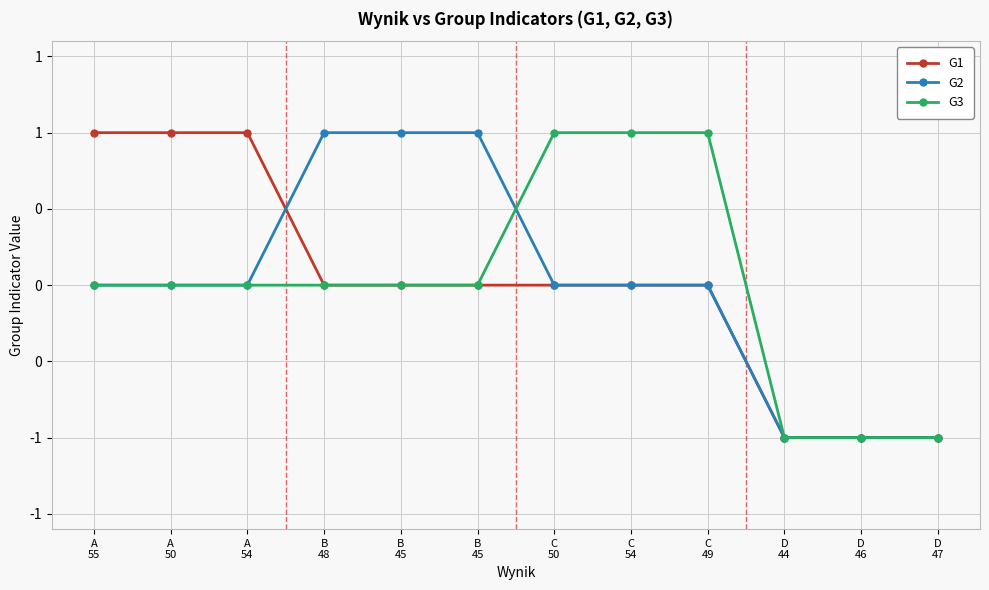

Does the chart have visible grid lines?

Yes